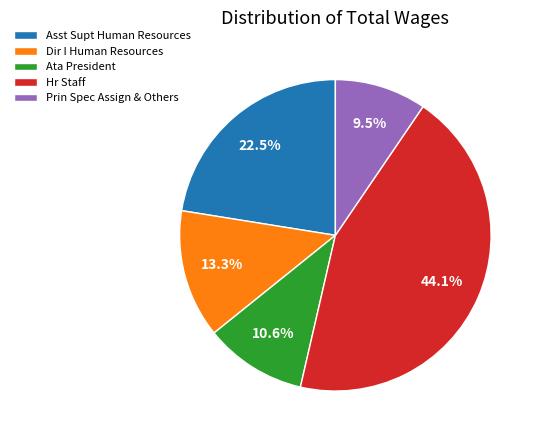

To the nearest percent, what is the difference between the largest and smallest slice percentages?

35%